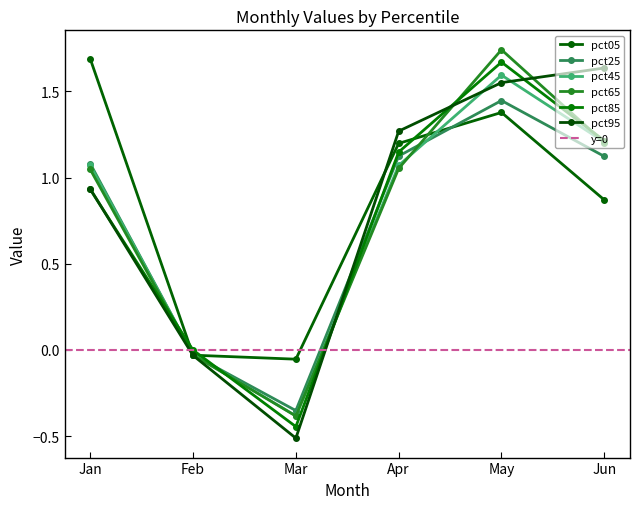

Where is the first local minimum for pct95?

Mar